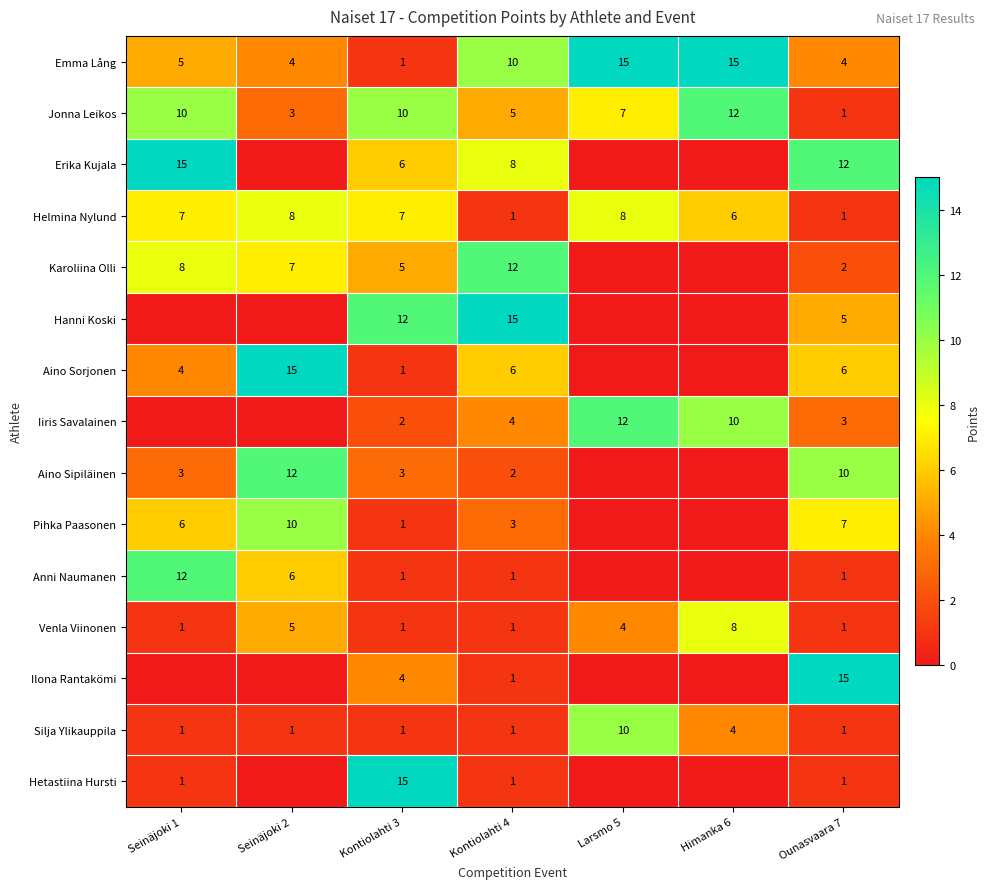

True or false: Silja Ylikauppila has a value of 2 at Kontiolahti 3.

False